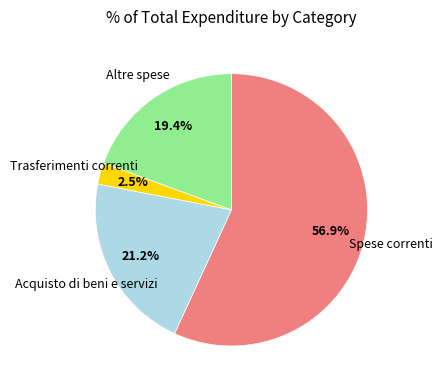

Does any single category account for the majority?

Yes